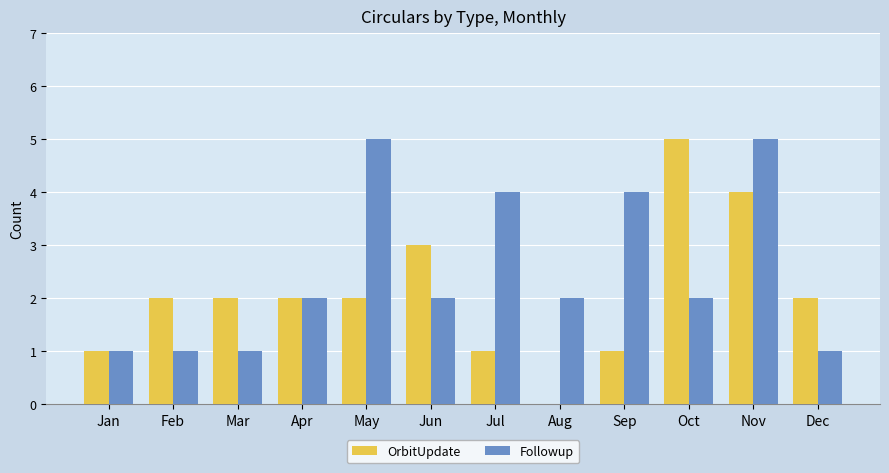

Which series has the largest total across all categories?

Followup